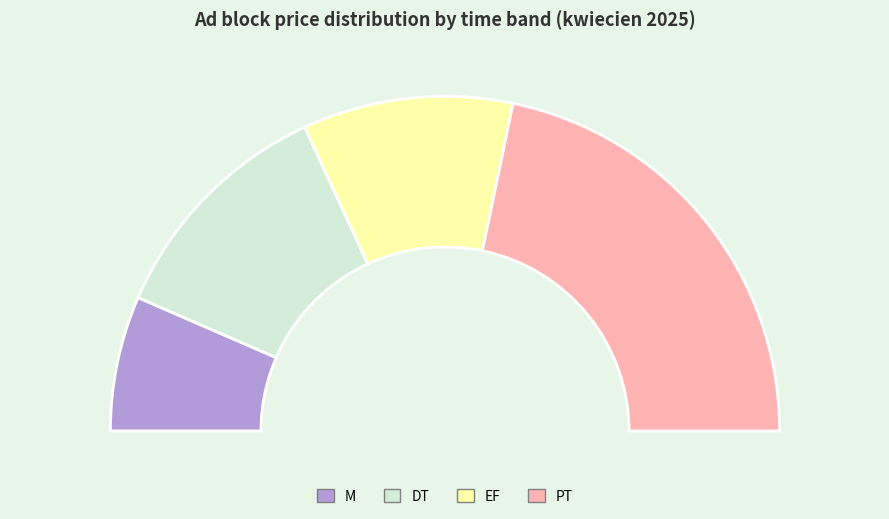

To the nearest percent, what is the combined percentage of PT and DT?

67%